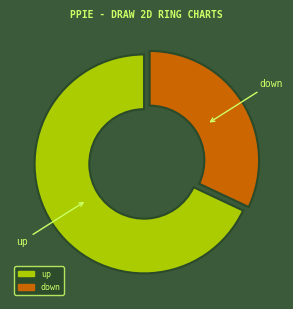

Do down and up together represent more than half of the pie?

Yes